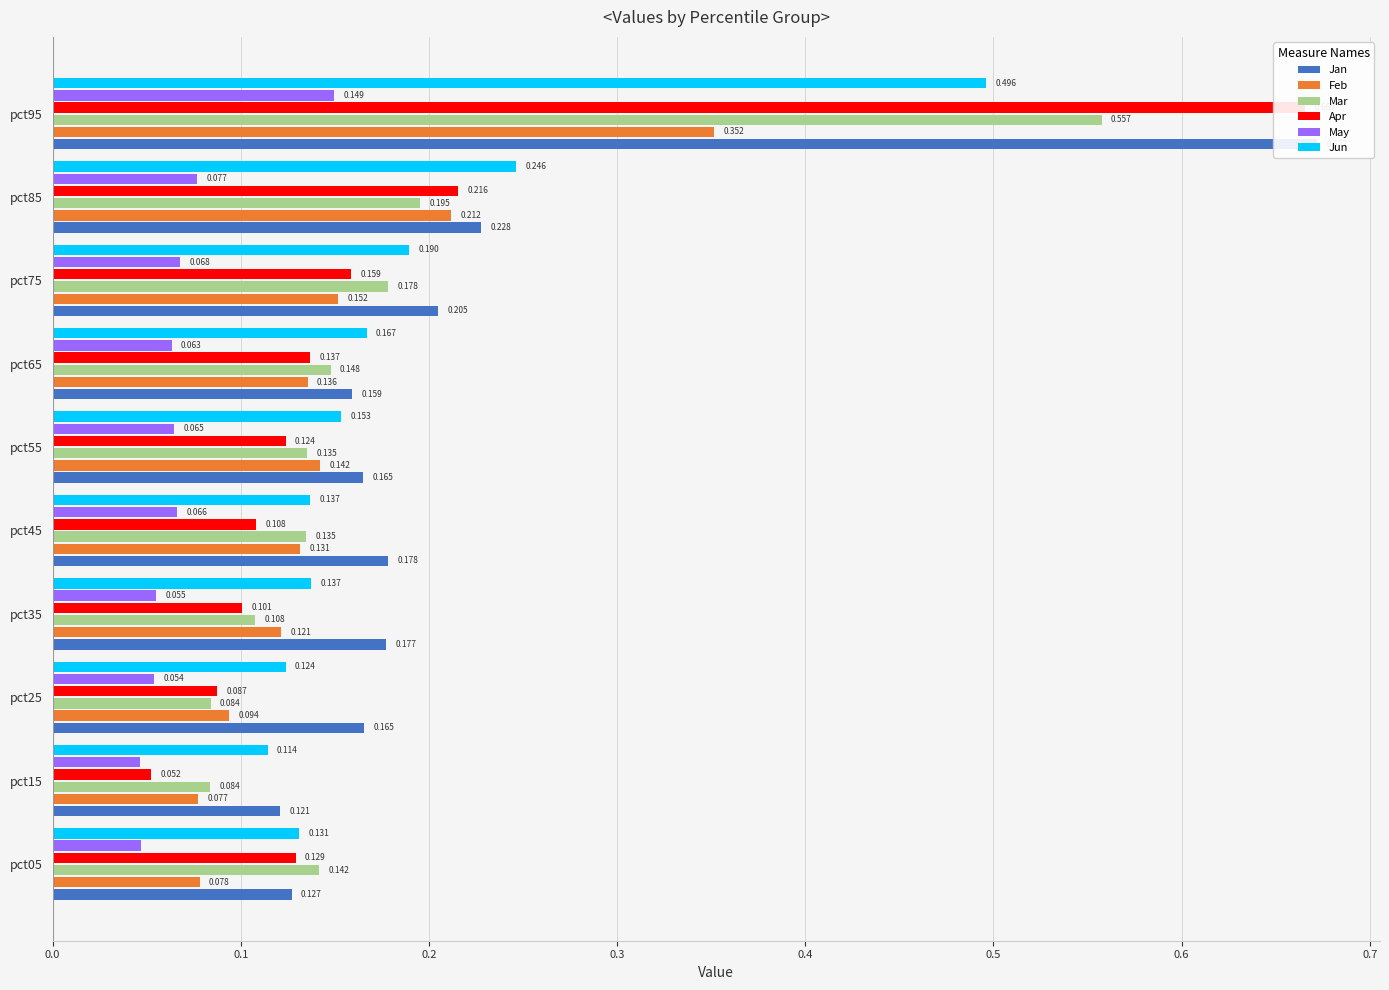

Which series changed the most between pct15 and pct45?

Jan